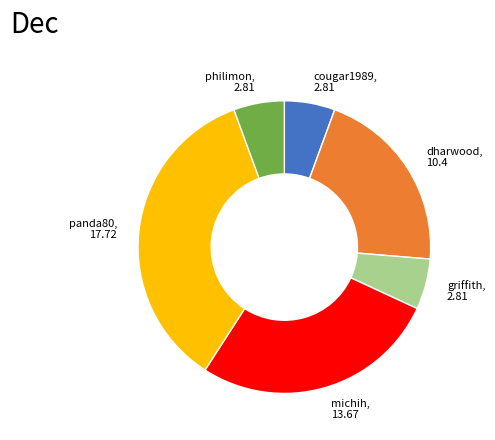

Is it true that philimon is 1% of the pie?

False